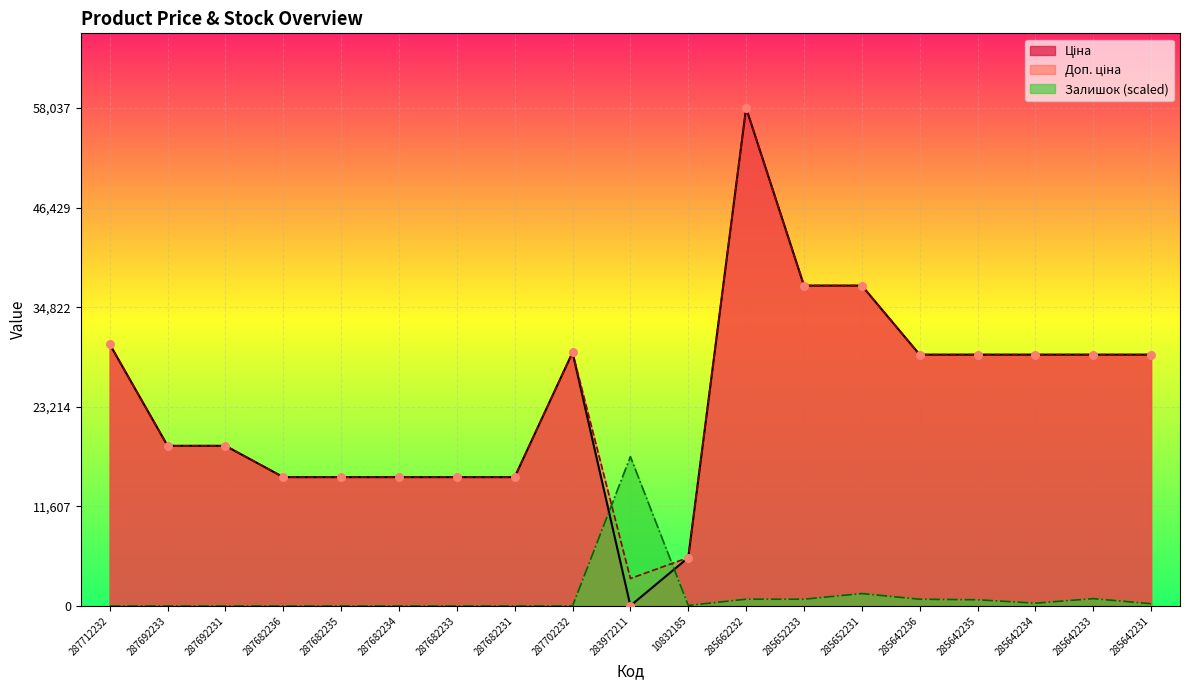

Which series has the widest spread of Y values?

Ціна